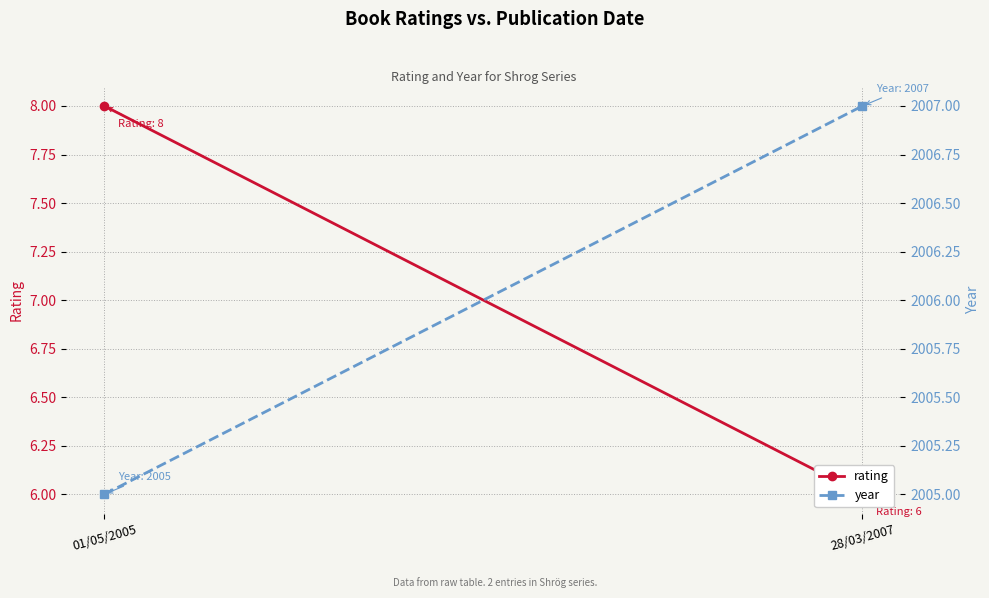

Reading left to right, list all the values displayed in this chart.

rating: 01/05/2005=8	28/03/2007=6
year: 01/05/2005=2005	28/03/2007=2007